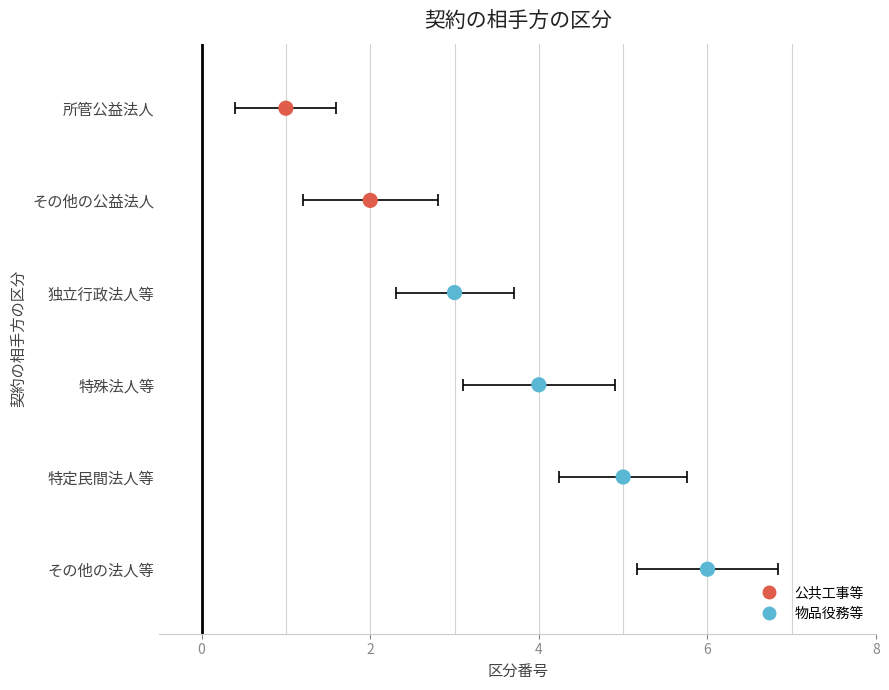

What is the ratio of the value at 特殊法人等 to the value at 独立行政法人等?

1.3